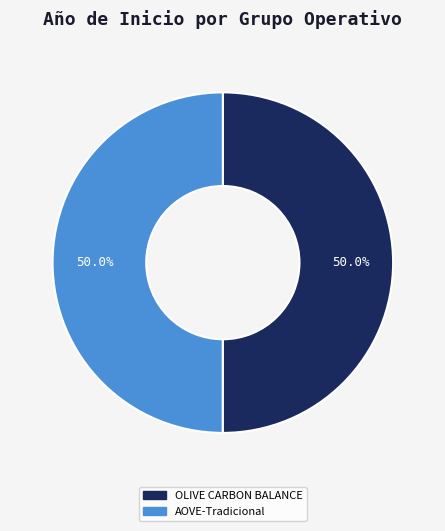

What percentage is the OLIVE CARBON BALANCE slice, to the nearest percent?

50%